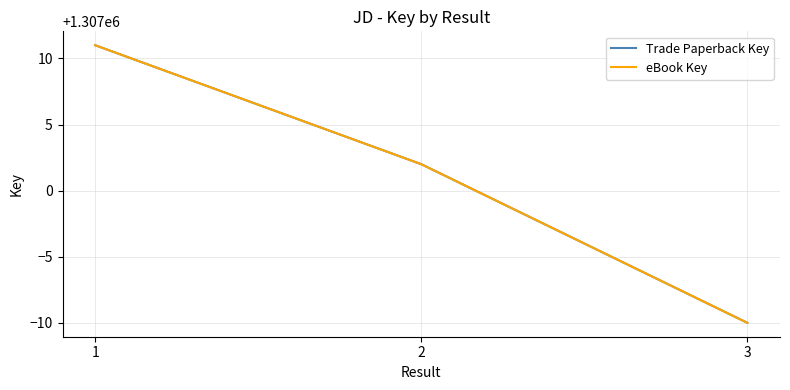

Does the chart have visible grid lines?

Yes